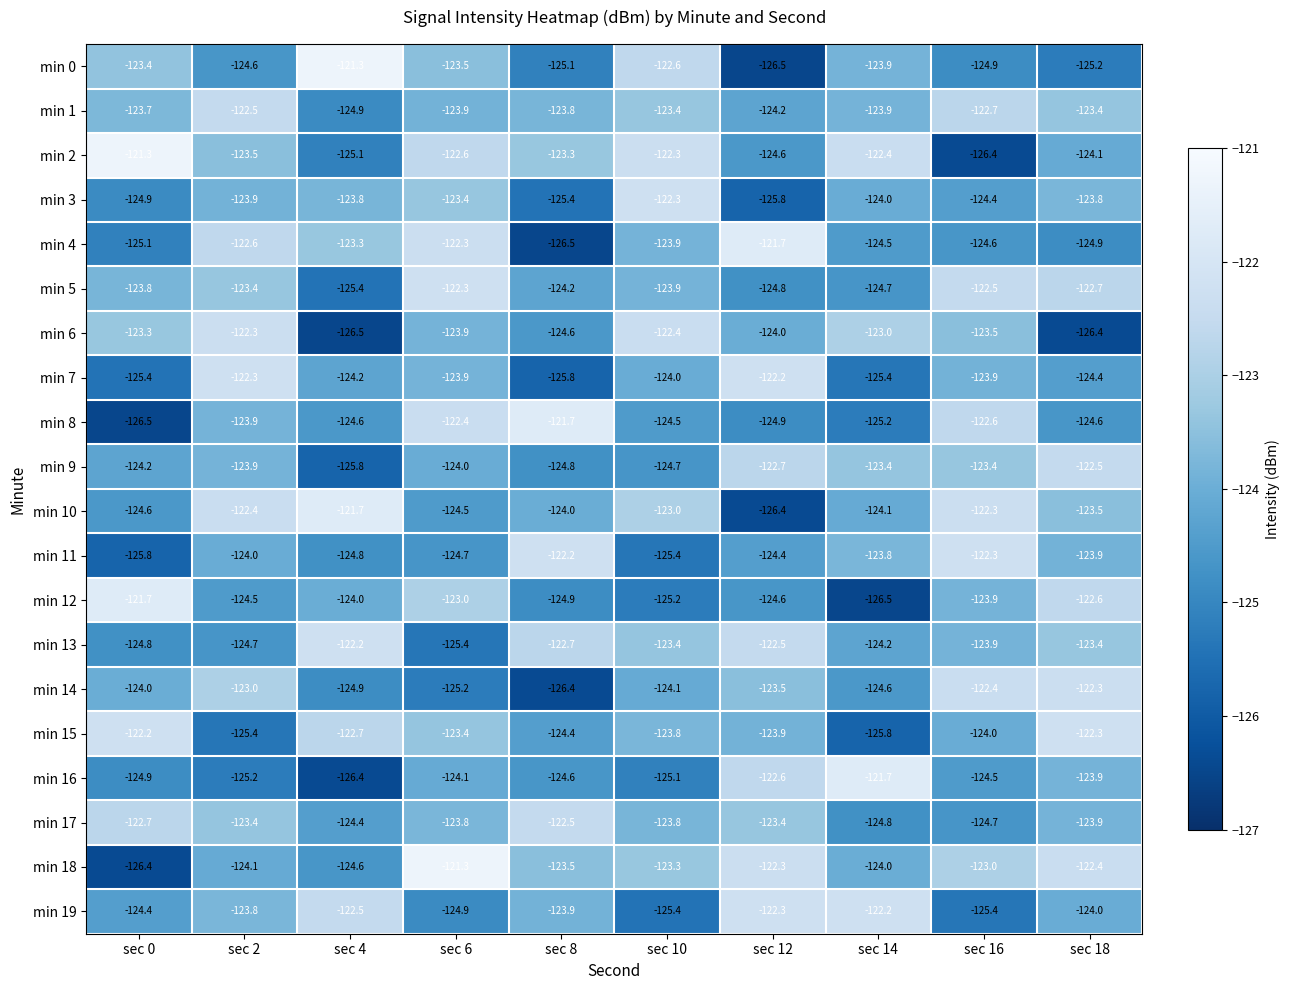

What is the difference between the maximum and second lowest values in the min 13 series?

2.6